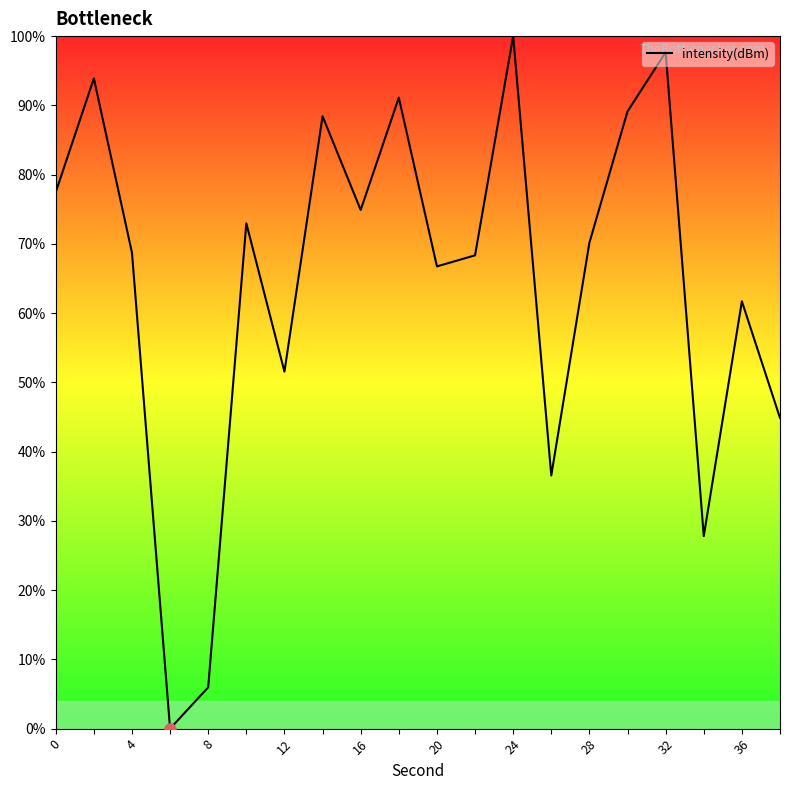

What is the greatest value displayed?

100.0